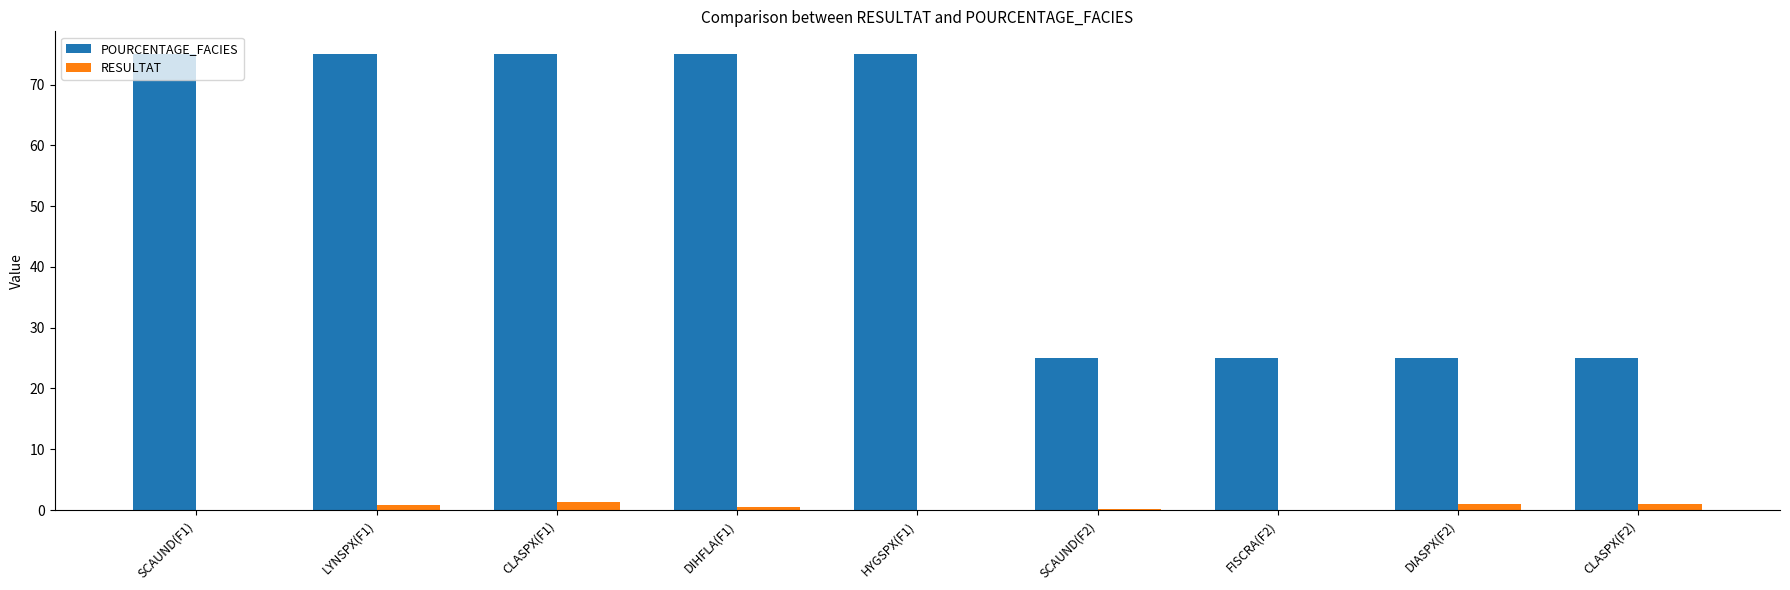

Is the value of POURCENTAGE_FACIES at CLASPX(F2) greater than the value of RESULTAT at LYNSPX(F1)?

Yes